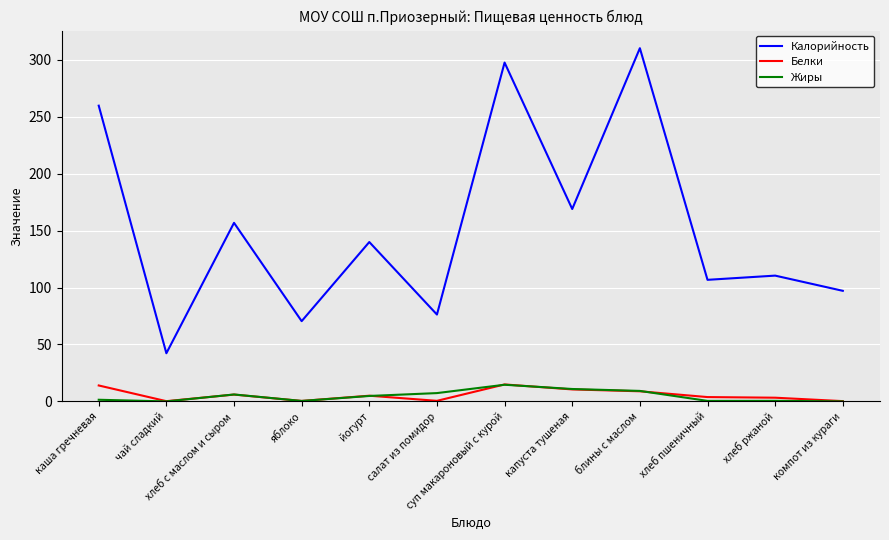

True or false: Калорийность and Жиры intersect in this chart.

False